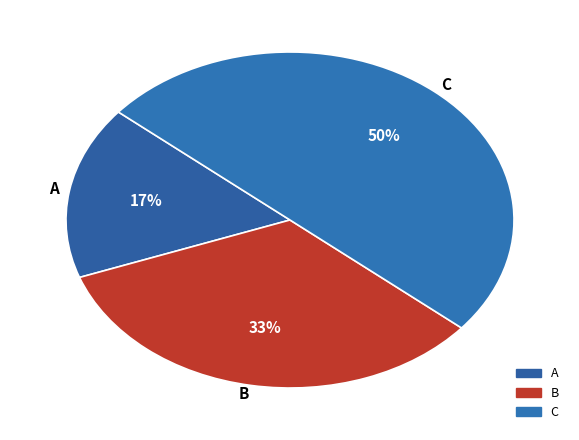

Is the sum of A and C greater than half?

Yes